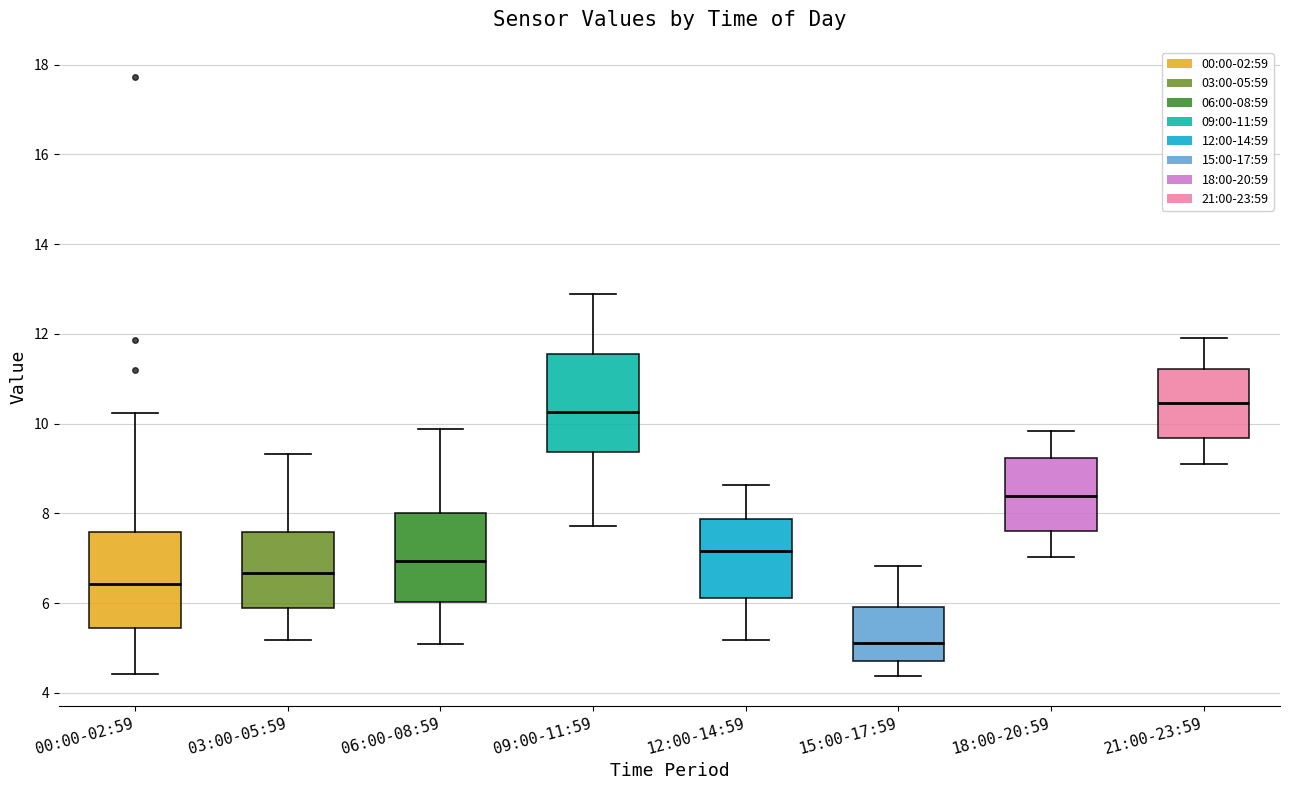

Which box has the lowest median line?

15:00-17:59